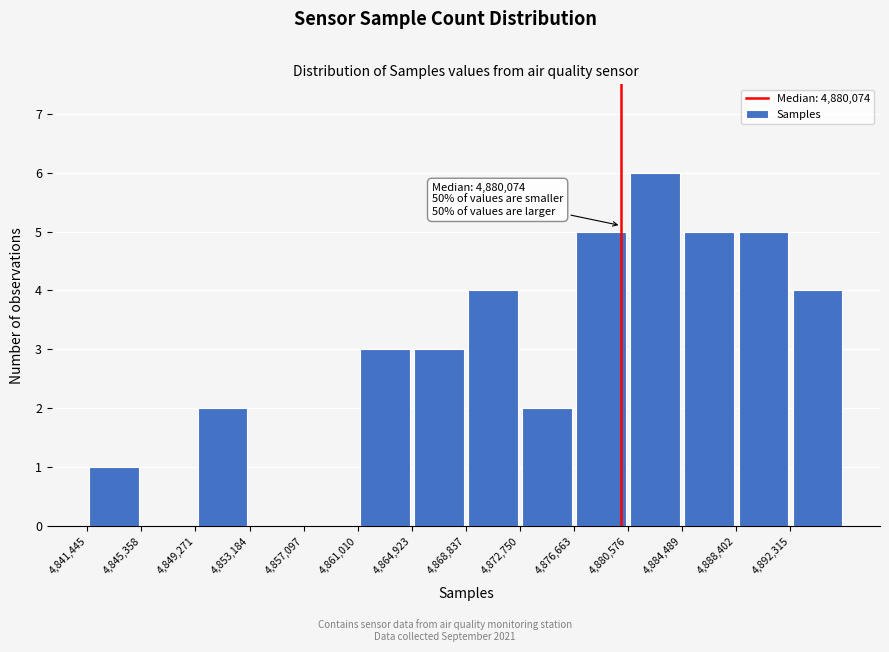

Over which range of the x-axis is the bar tallest?

4880500 to 4884500